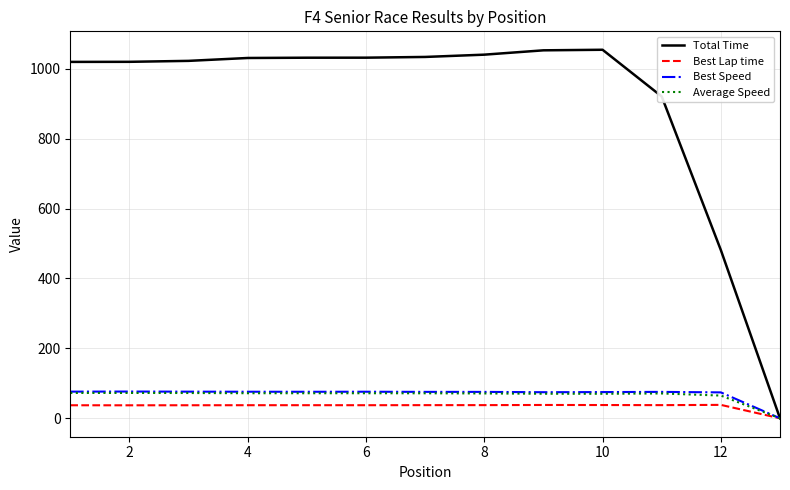

What is the highest value of the Total Time series?

1054.2